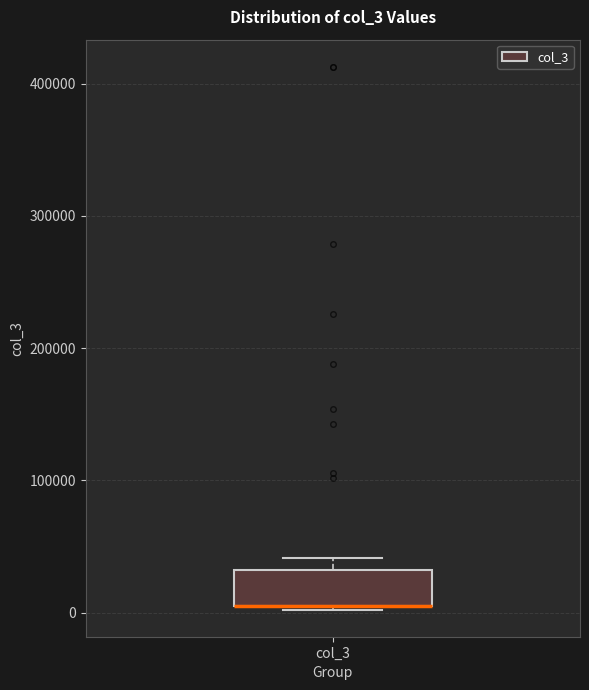

Read this box plot against the y-axis: the position of the median line, the range covered by the box, and the ends of both whiskers. The values are not printed on the chart, so give them approximately, as read against the axis.

median 10000 (drawn on the box's lower edge), box 10000 to 30000, whiskers 0 to 40000